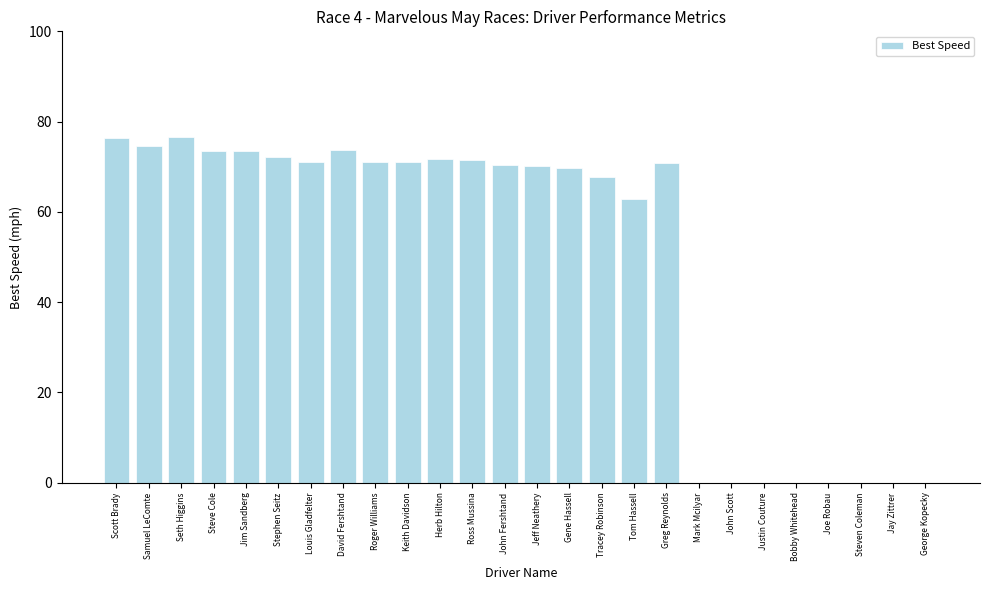

What is the sum of the values at Seth Higgins and John Fershtand?

146.8